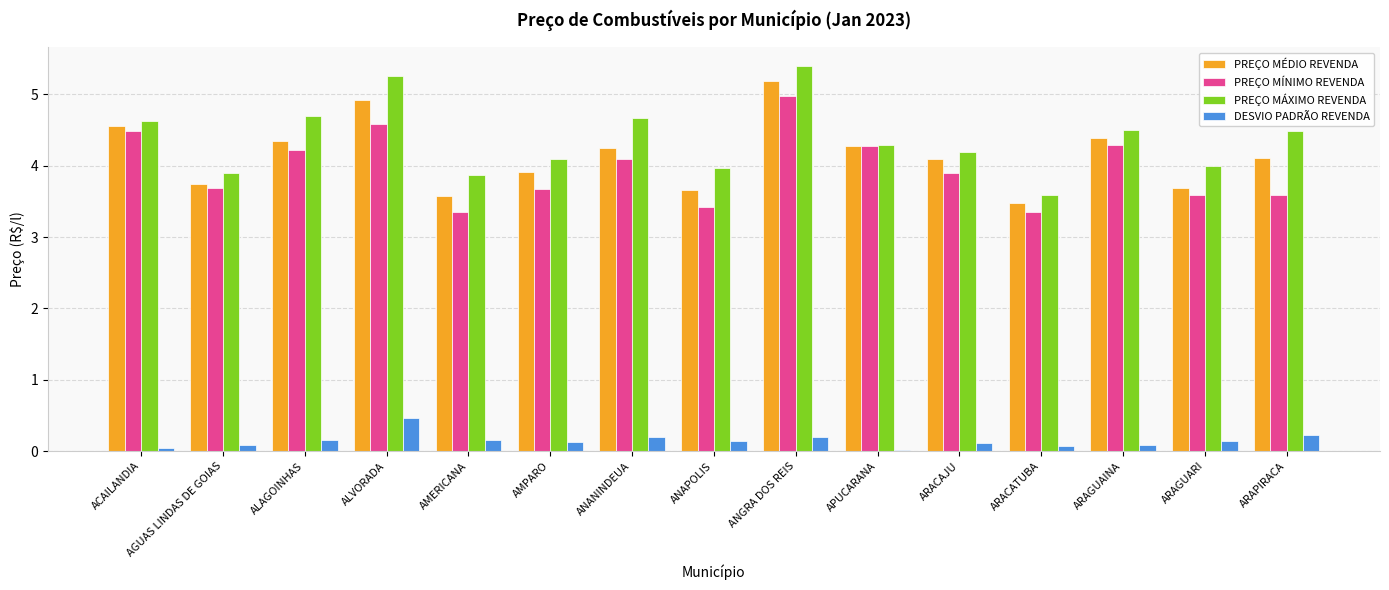

The value of PREÇO MÍNIMO REVENDA at AGUAS LINDAS DE GOIAS is 5.2. True or false?

False